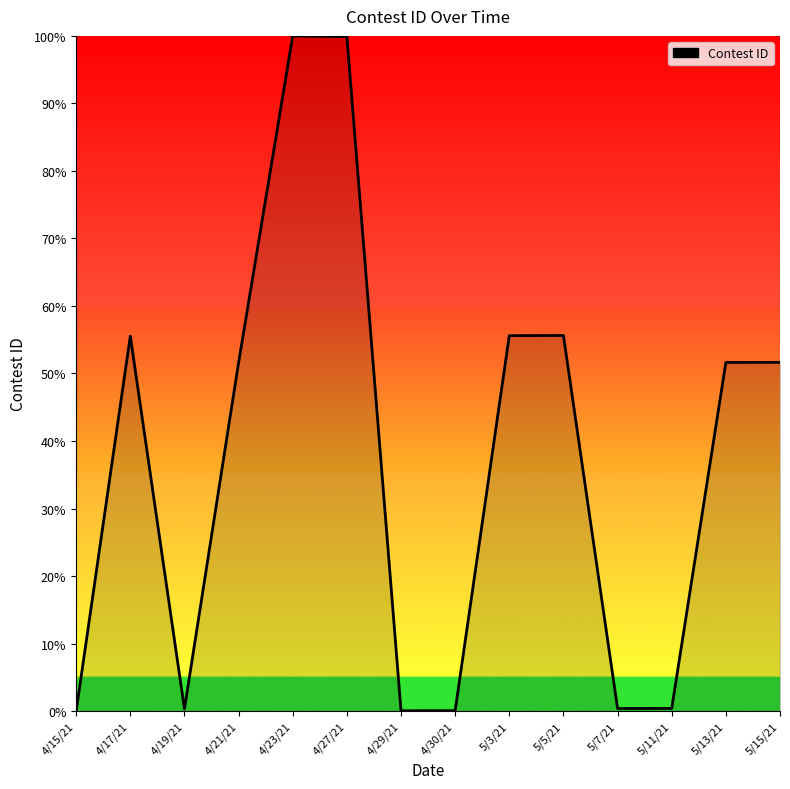

What is the change in value from 4/15/21 to 4/27/21?

+99.9